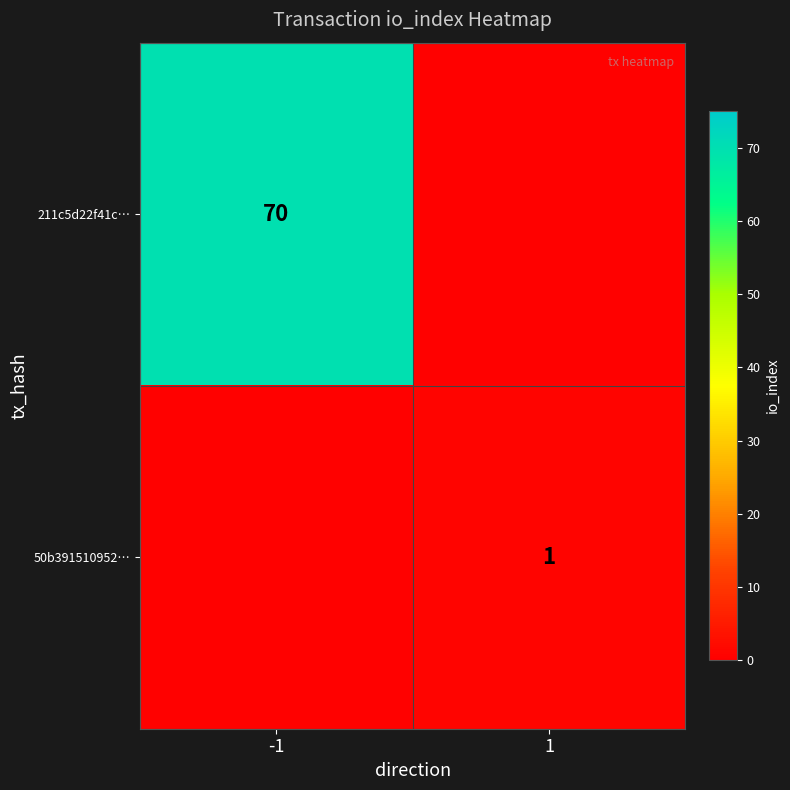

Is the value of 50b391510952… at 1 greater than the value of 211c5d22f41c… at -1?

No